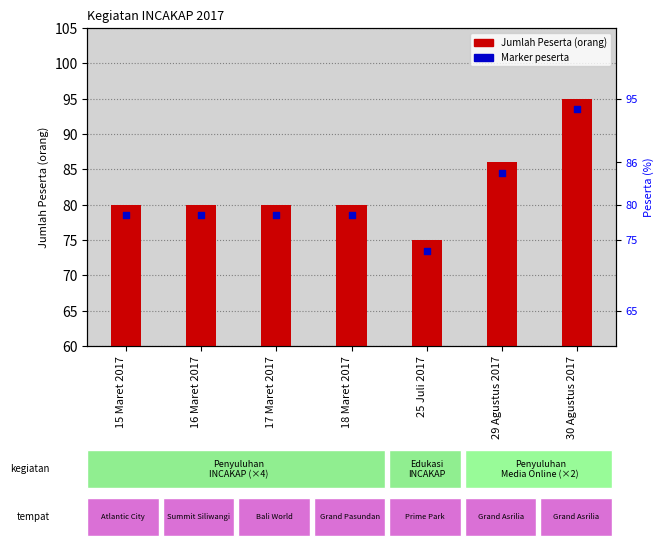

At how many categories does at least one series exceed 88?

1